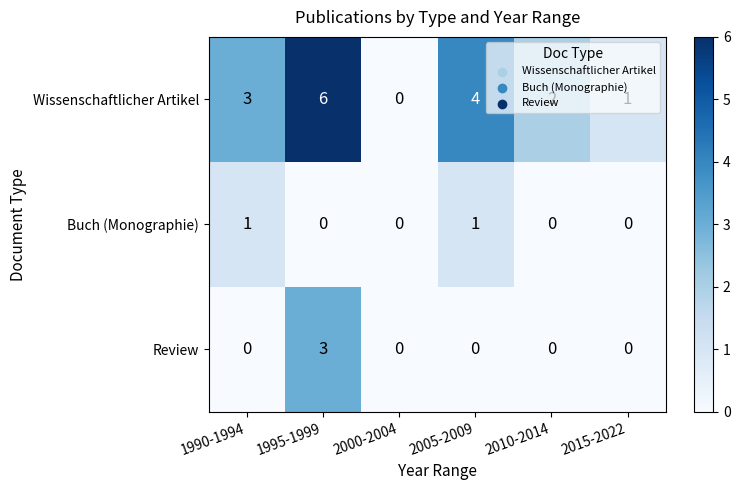

Which series has the largest range (max minus min)?

Wissenschaftlicher Artikel